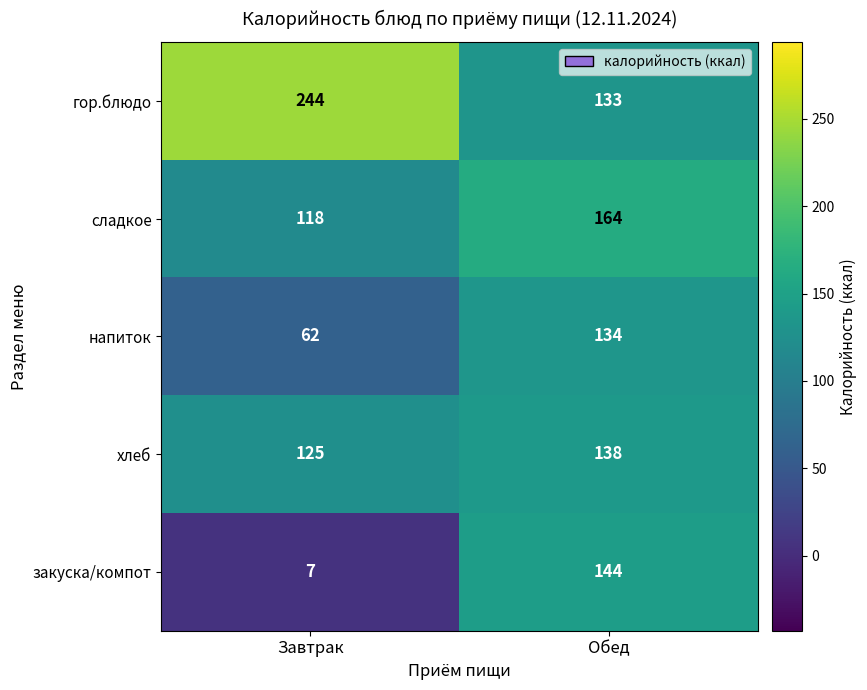

At how many categories does at least one series exceed 213?

1